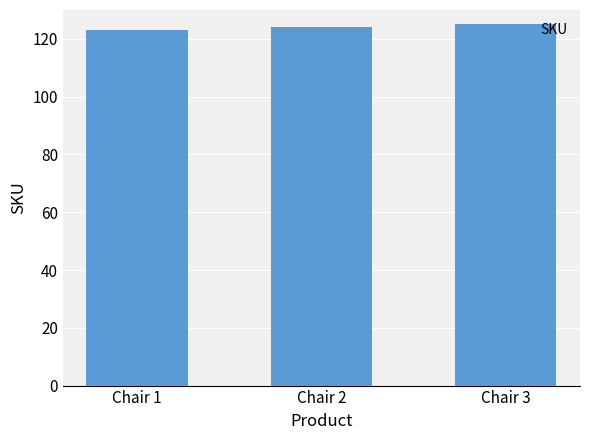

What is the value of the 3rd bar from the left?

125